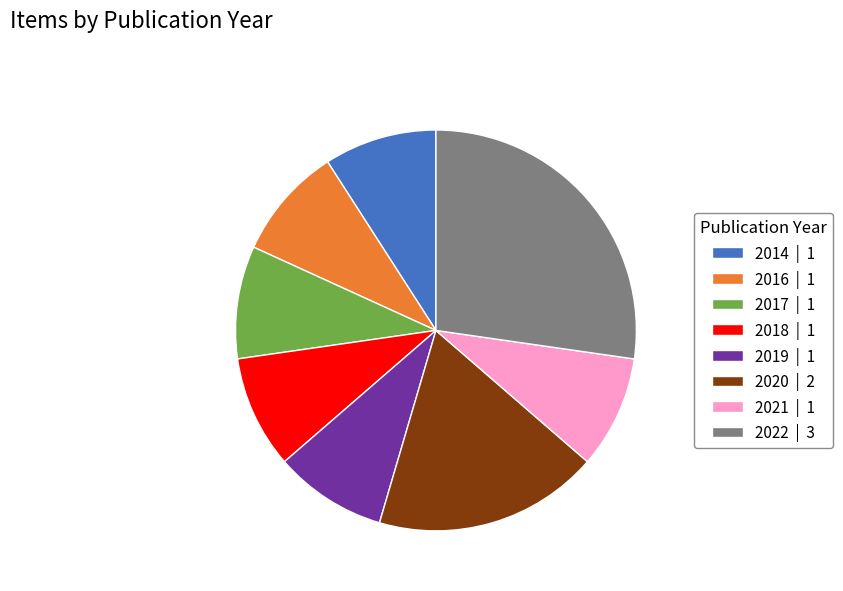

Is it true that 2016 | 1 is 1% of the pie?

False